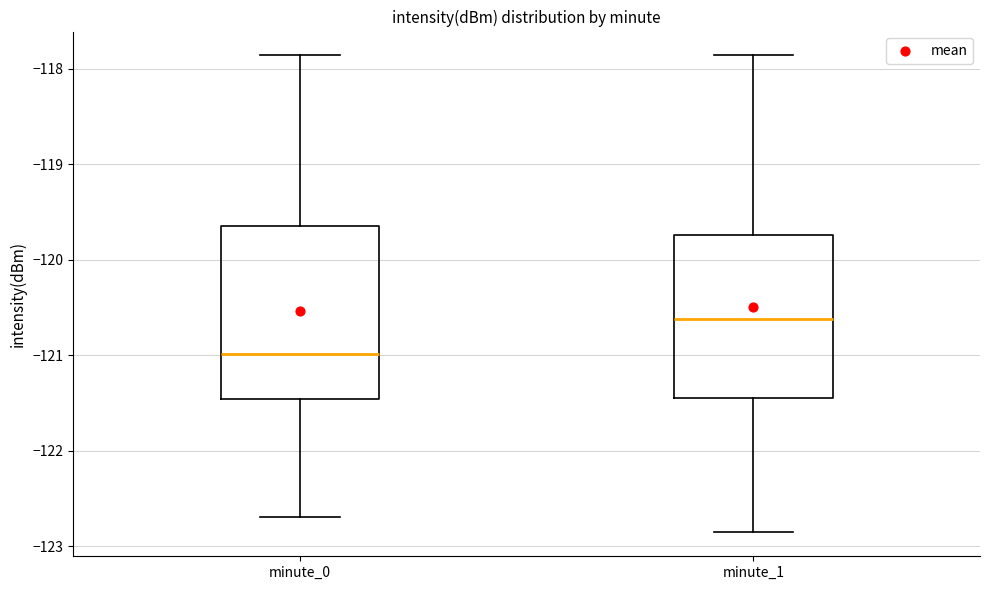

Reading left to right, read every box against the y-axis: the position of its median line, the range the box covers, and the ends of its whiskers. The values are not printed on the chart, so give them approximately, as read against the axis.

minute_0: median -121.0, box -121.5 to -119.6, whiskers -122.7 to -117.9
minute_1: median -120.6, box -121.4 to -119.7, whiskers -122.9 to -117.9